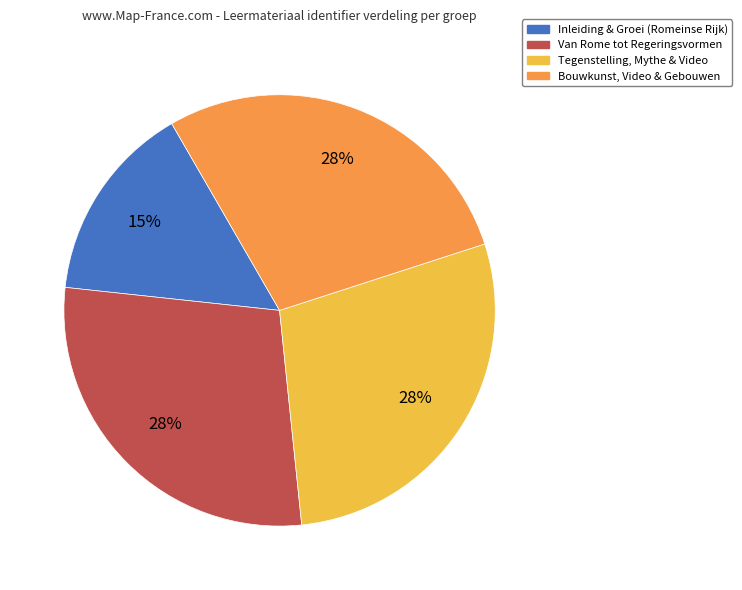

Does any single category account for the majority?

No